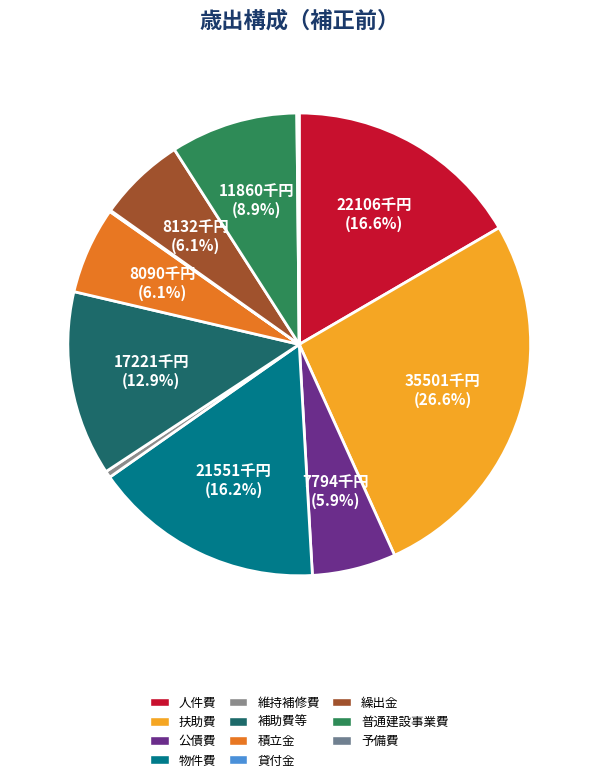

How many segments does this pie chart have?

11